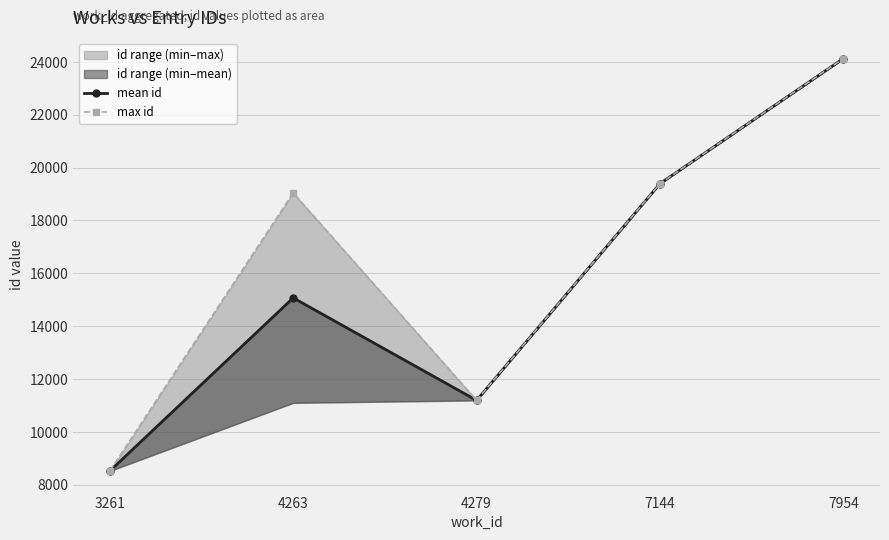

What is the greatest value displayed?

24126.0